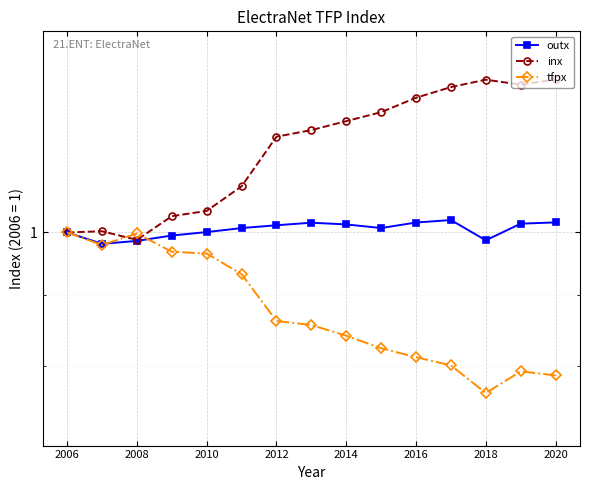

What is the approximate value of outx at 2010?

1.0